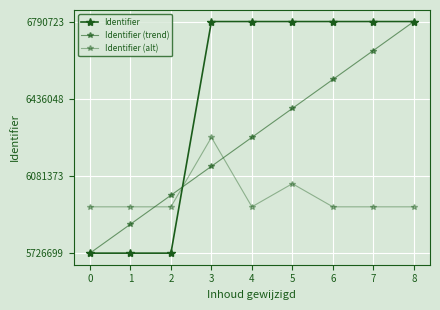

At how many categories does at least one series exceed 6572557?

6